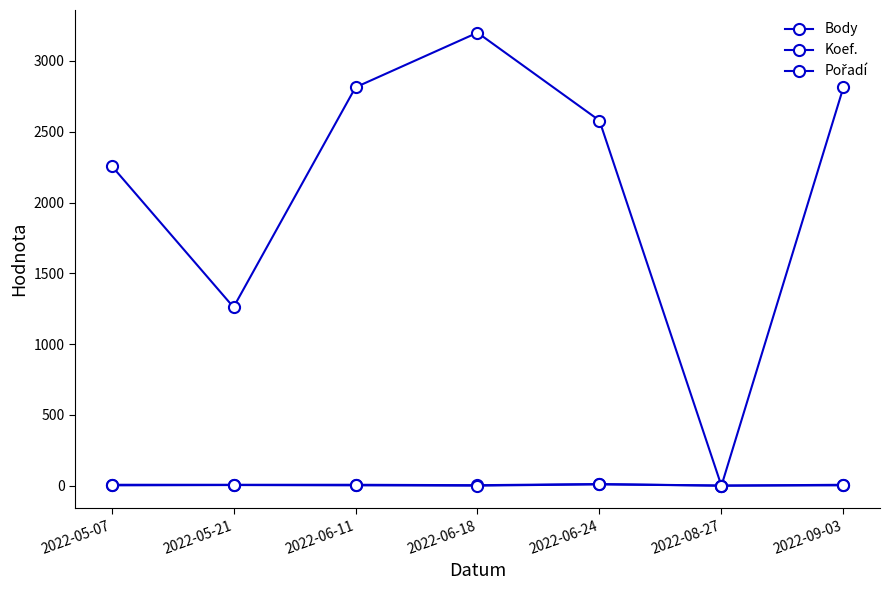

The value of Koef. at 2022-08-27 is 1. True or false?

True